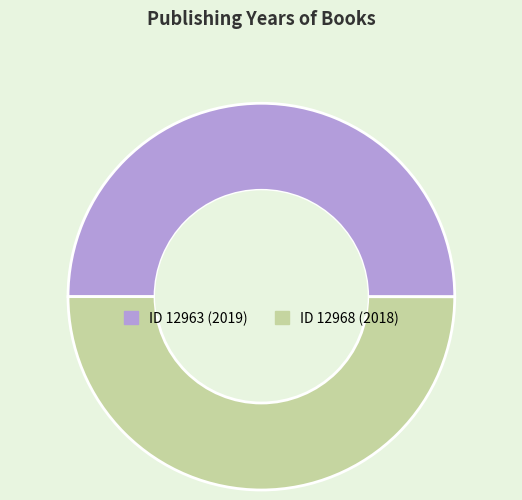

Is the sum of ID 12968 (2018) and ID 12963 (2019) greater than half?

Yes